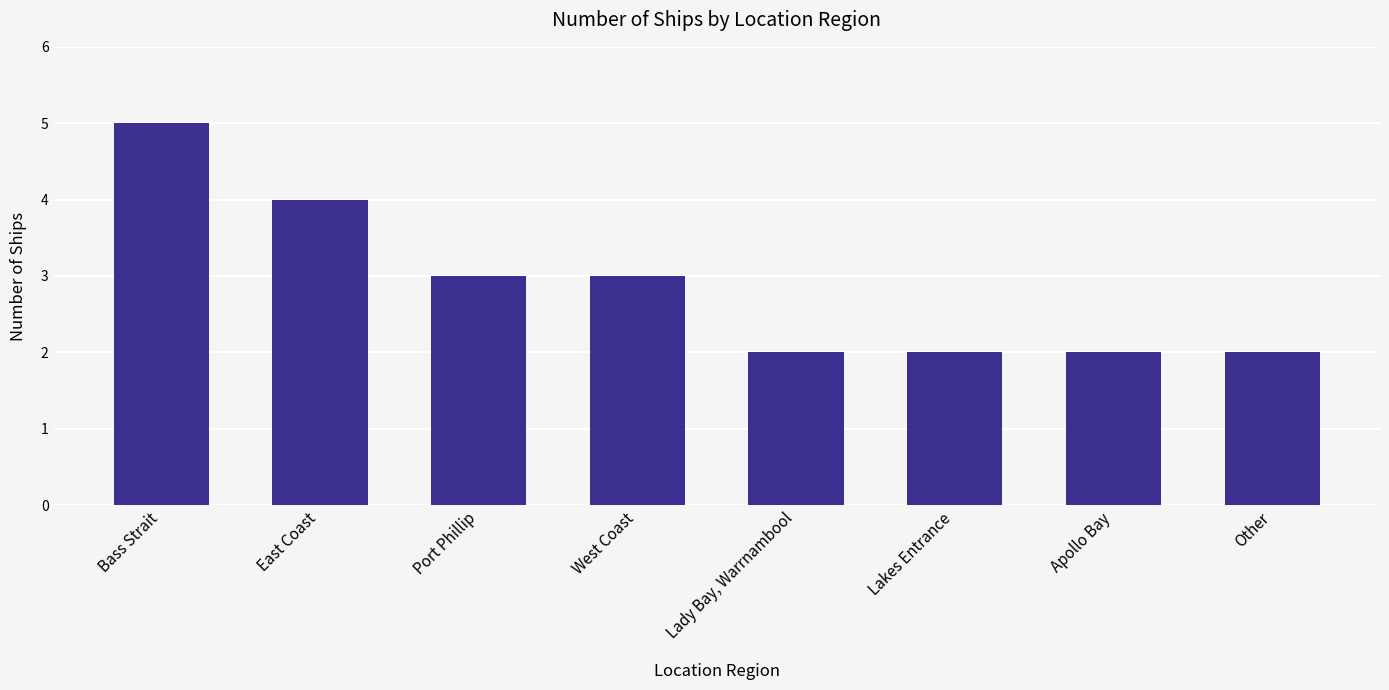

Is it true that the value at Bass Strait is 2?

False